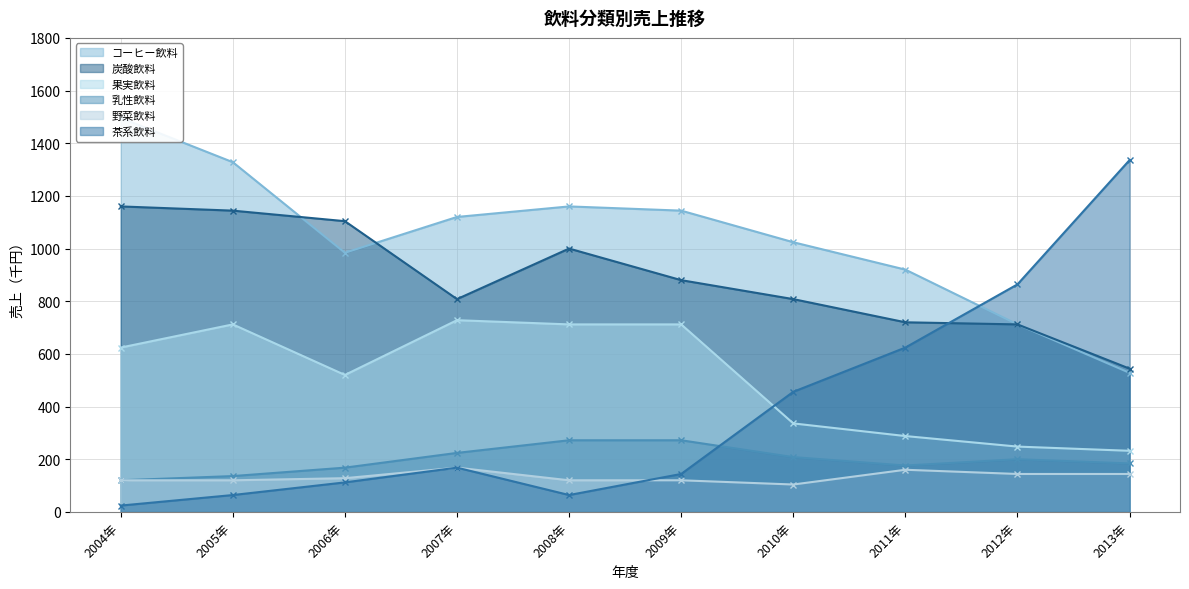

What are all the series names shown in the legend?

コーヒー飲料, 炭酸飲料, 果実飲料, 乳性飲料, 野菜飲料, 茶系飲料